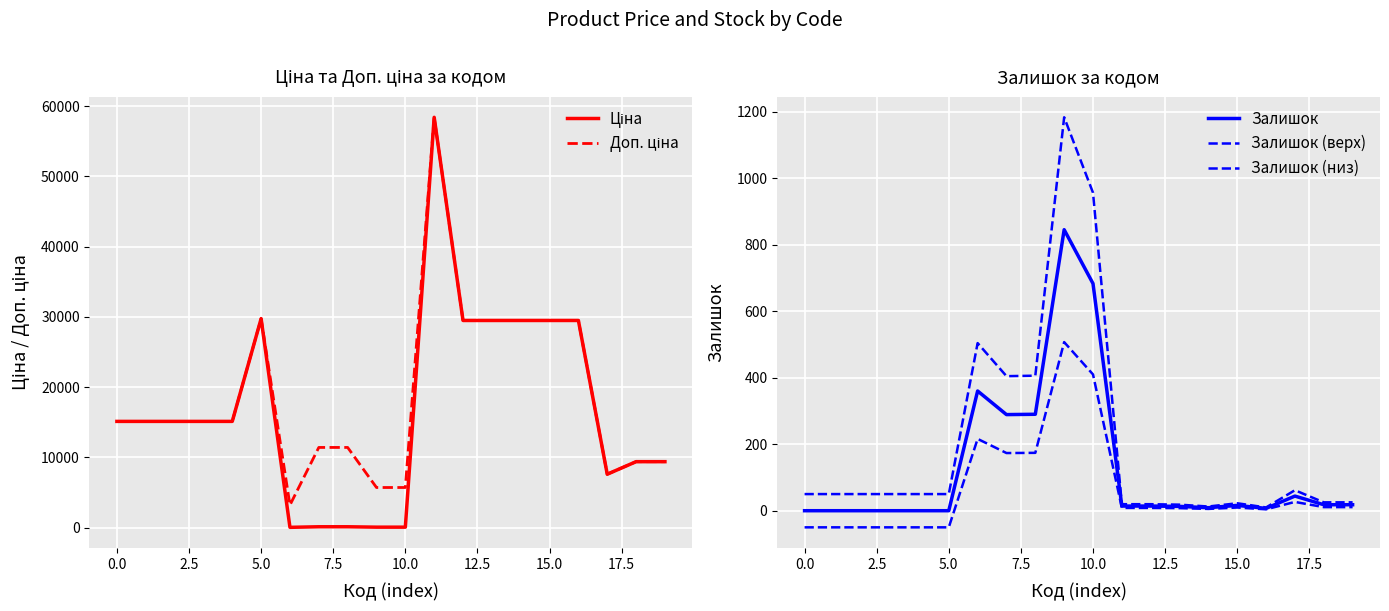

What is the label of the 9th point from the right?

11